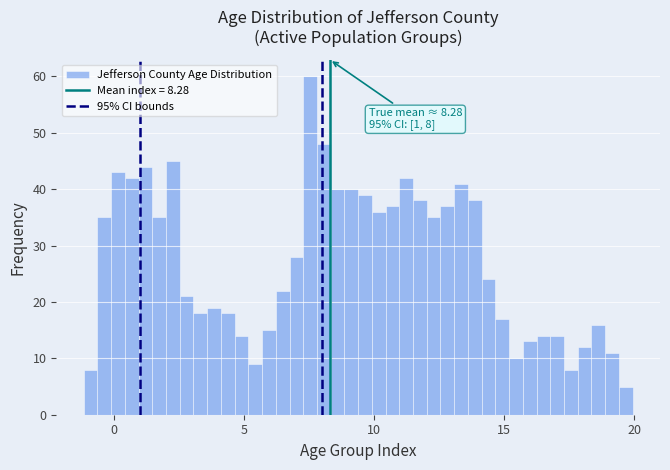

Around what value on the x-axis is the tallest bar? Give the approximate position of its centre, as read against the axis.

7.5